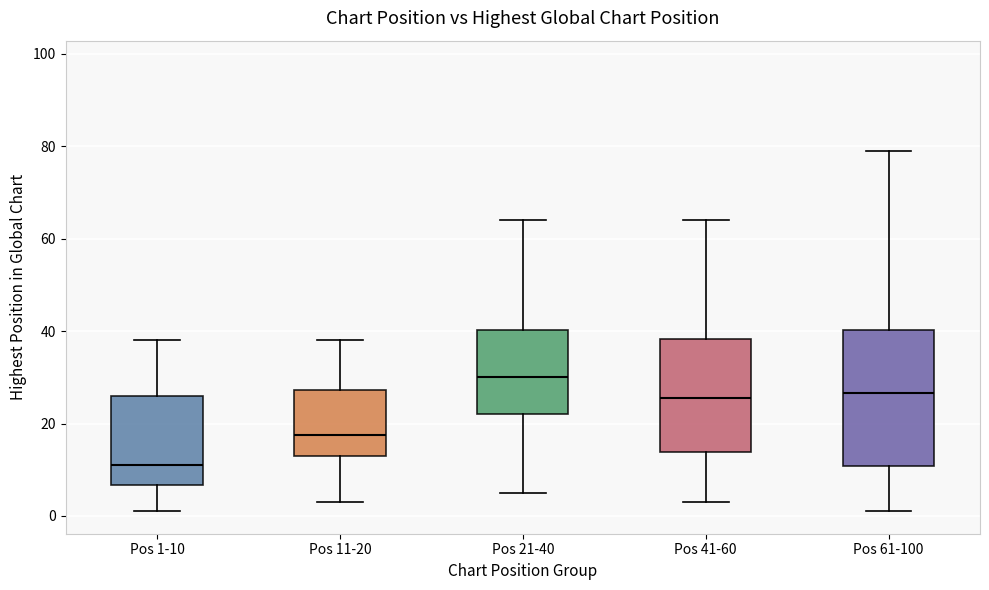

Where is the upper edge of the box for Pos 11-20 on the y-axis? The values are not printed on the chart, so give them approximately, as read against the axis.

28